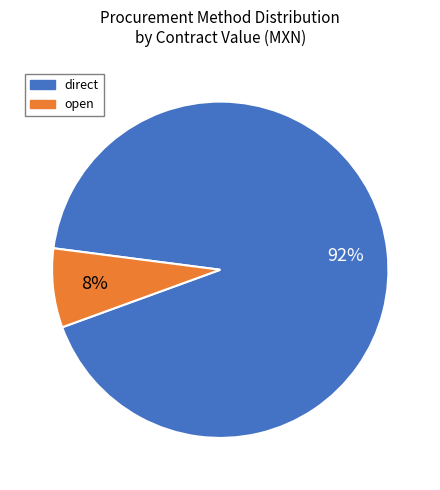

Does any single category account for the majority?

Yes